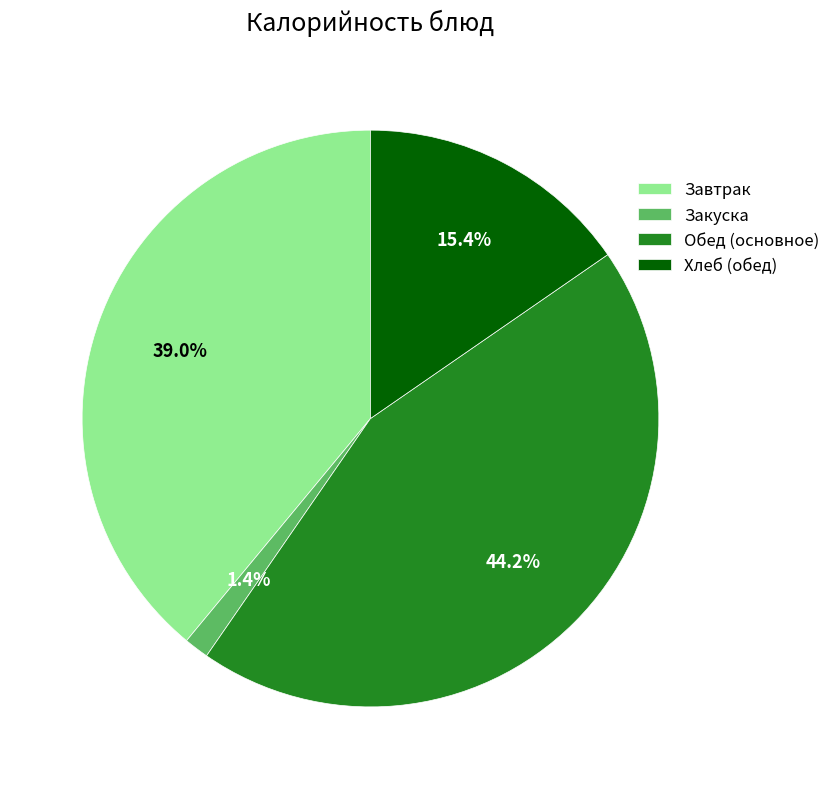

To the nearest percent, what is the difference between the largest and smallest slice percentages?

43%